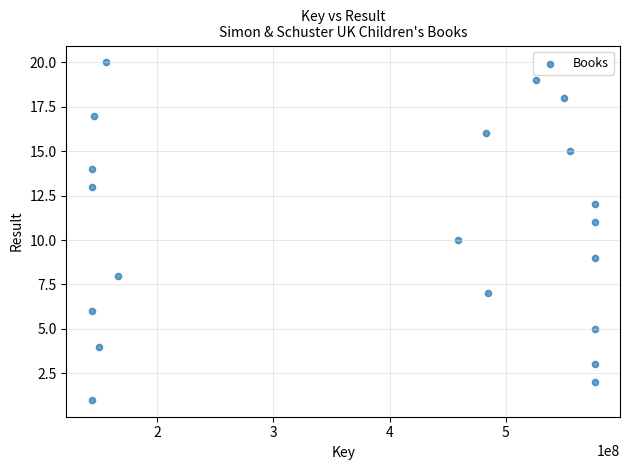

What is the range of Y values (max minus min)?

19